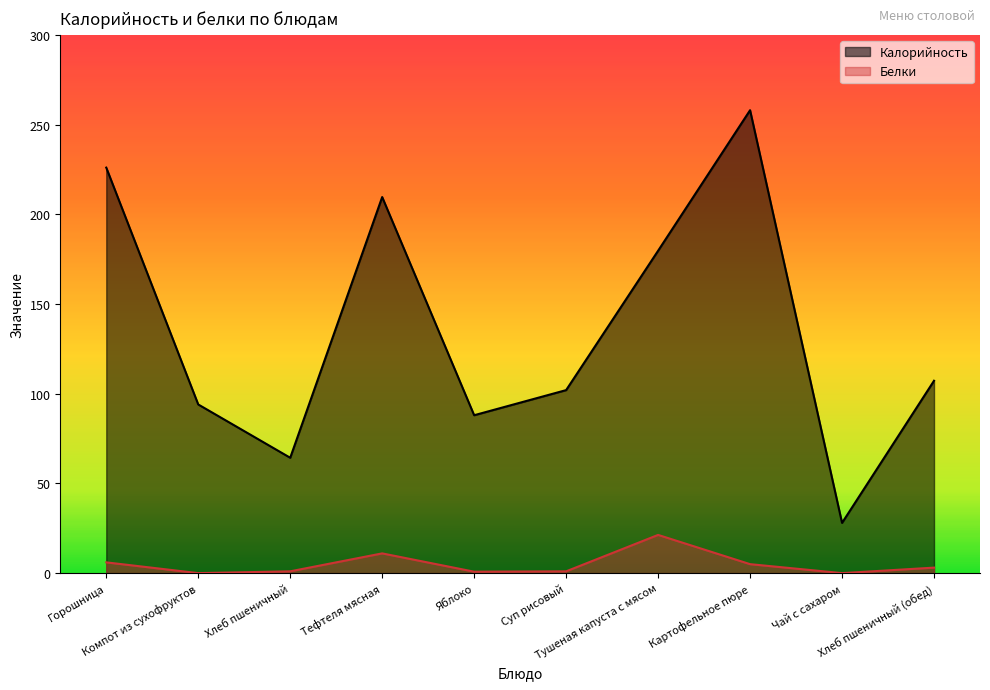

List the labels in order of Белки value, largest first.

Тушеная капуста с мясом, Тефтеля мясная, Горошница, Картофельное пюре, Хлеб пшеничный (обед), Хлеб пшеничный, Суп рисовый, Яблоко, Компот из сухофруктов, Чай с сахаром